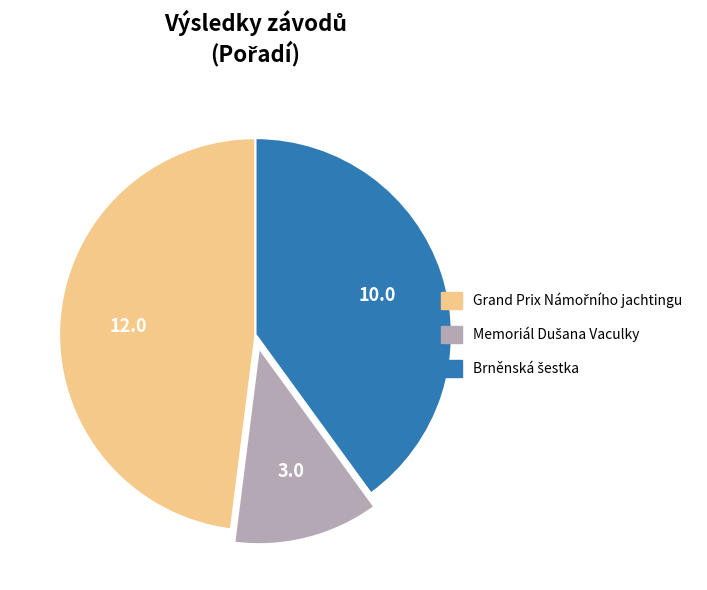

Is there a majority slice in this chart?

No